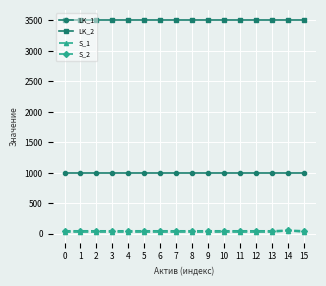

Is the value of LK_2 at 15 greater than the value of S_2 at 3?

Yes